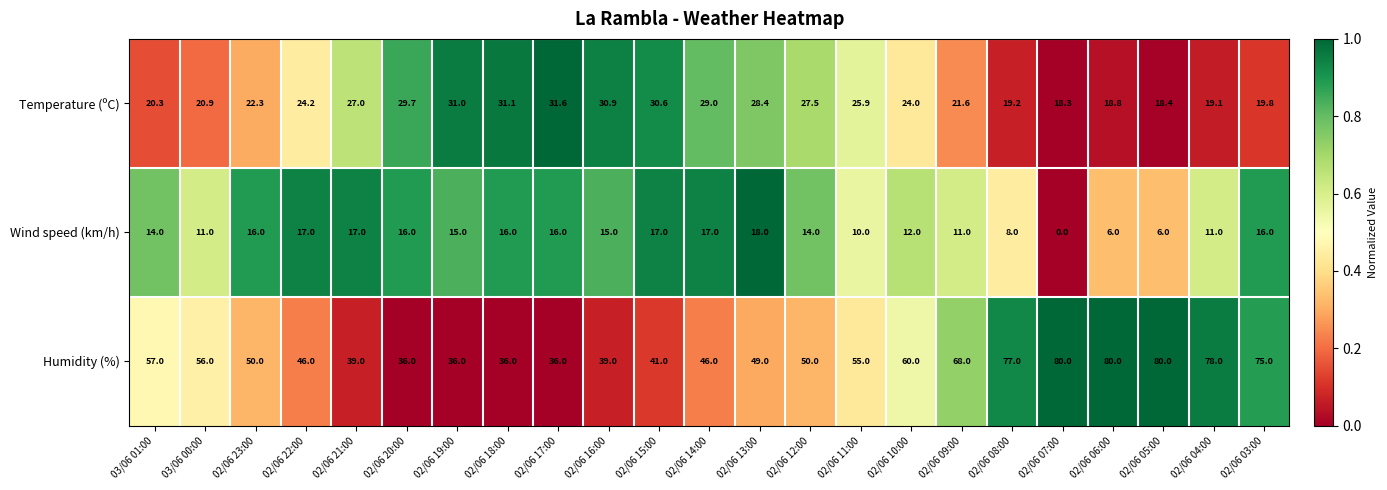

Which series has the largest total across all categories?

Humidity (%)